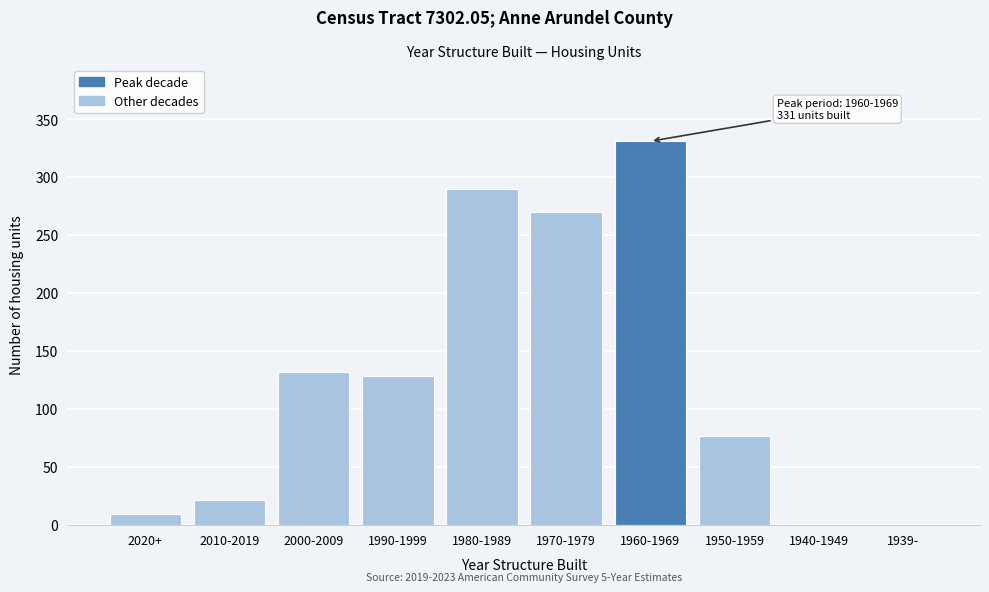

Reading left to right, extract all data points from this chart.

2020+=9	2010-2019=21	2000-2009=132	1990-1999=128	1980-1989=290	1970-1979=270	1960-1969=331	1950-1959=77	1940-1949=0	1939-=0